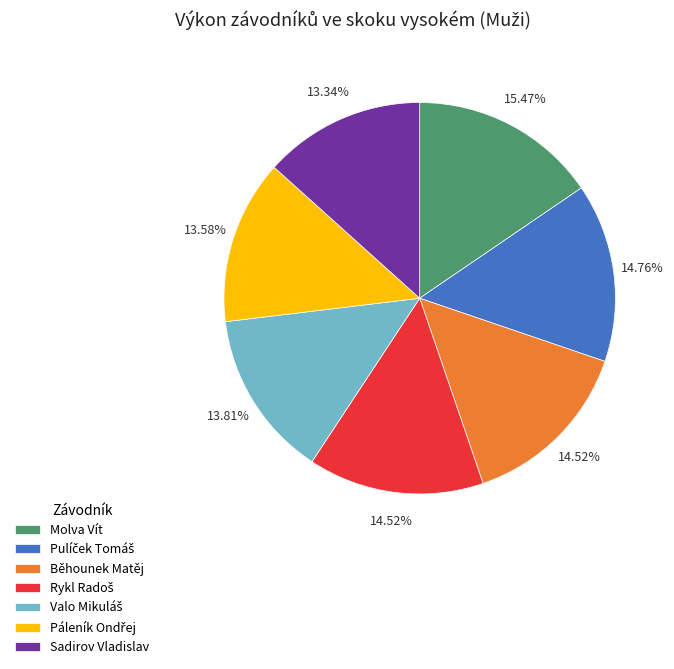

To the nearest percent, what is the average slice percentage?

14%